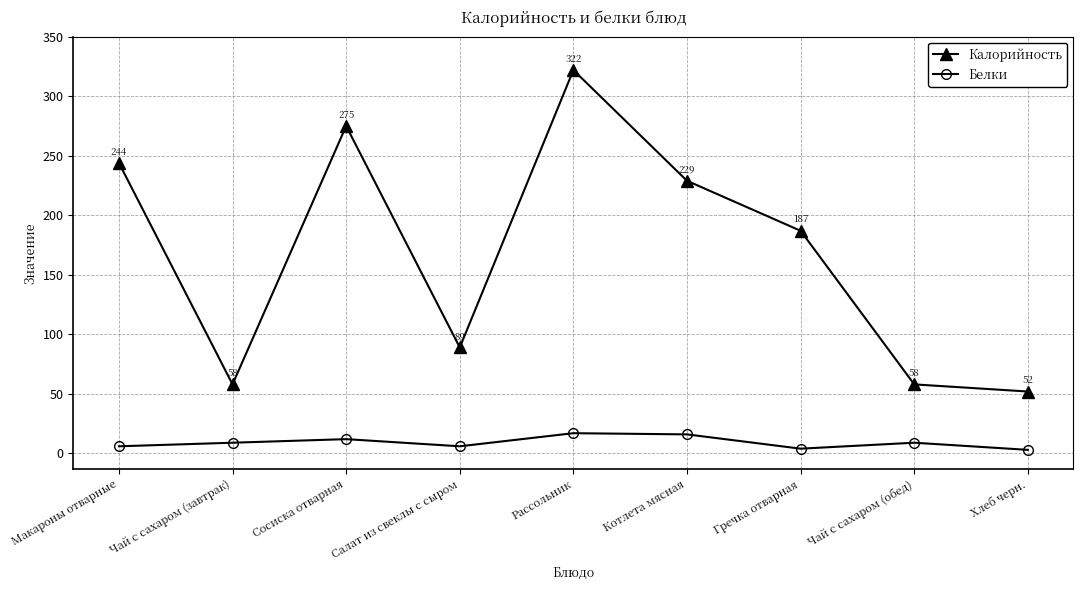

How many distinct data groups are displayed?

2